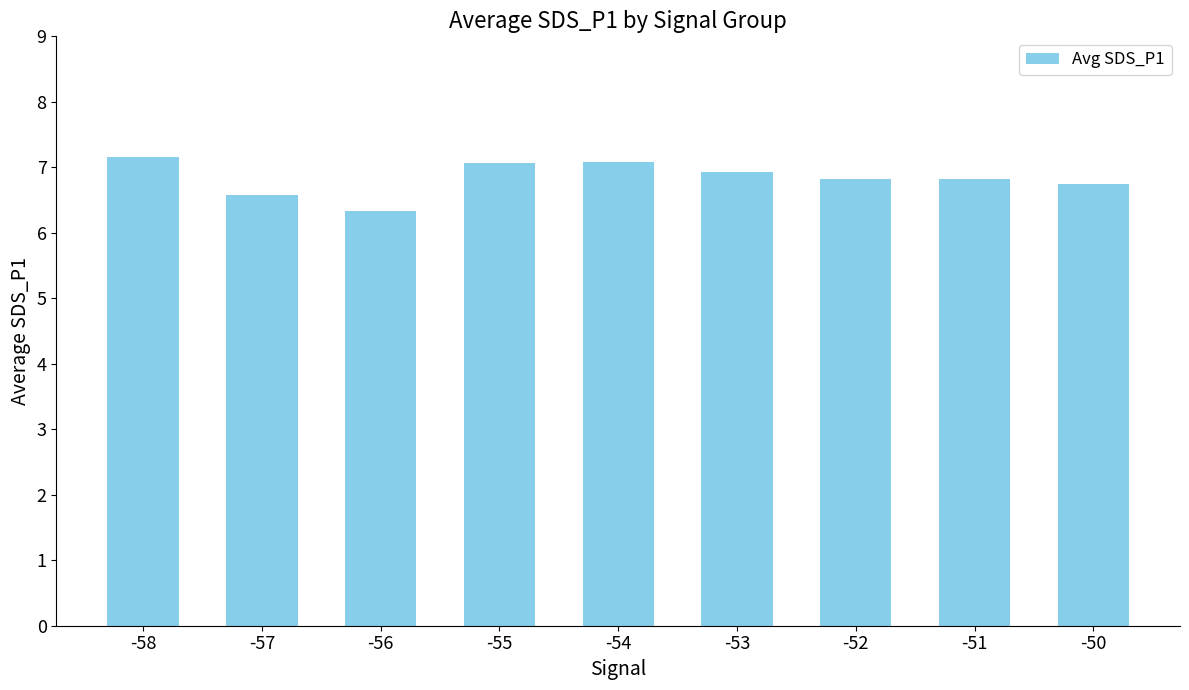

Read the value at -52.

6.8